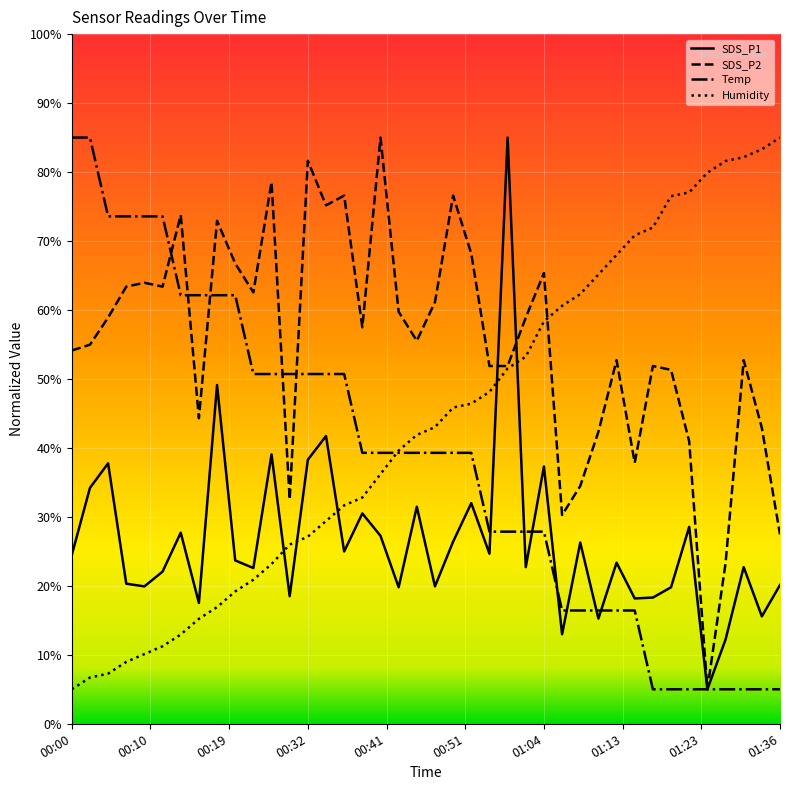

What is the minimum value shown in the chart?

5.0